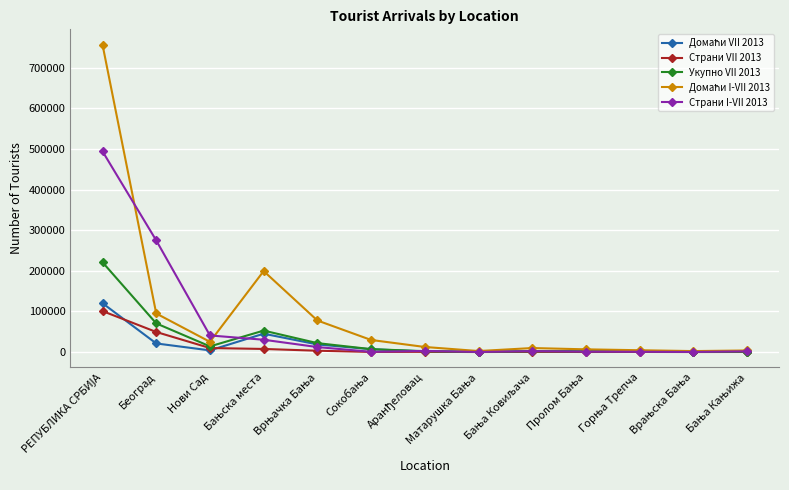

True or false: Страни VII 2013 has more than 0 interior local peaks.

True